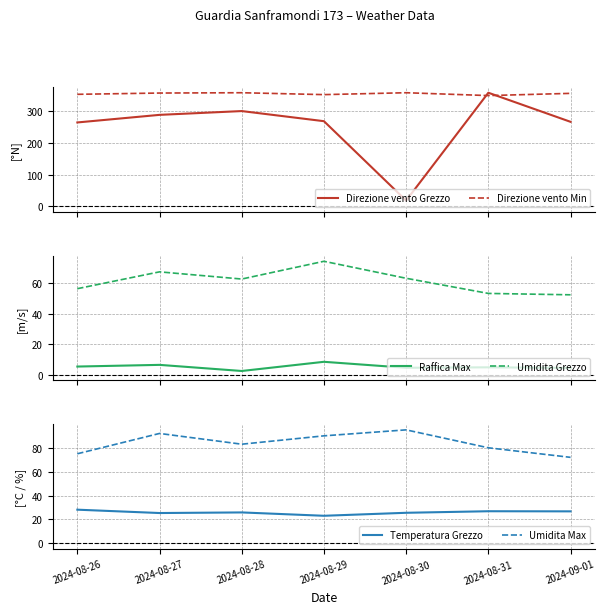

Which has a higher value, 2024-08-30 or 2024-08-27?

2024-08-27